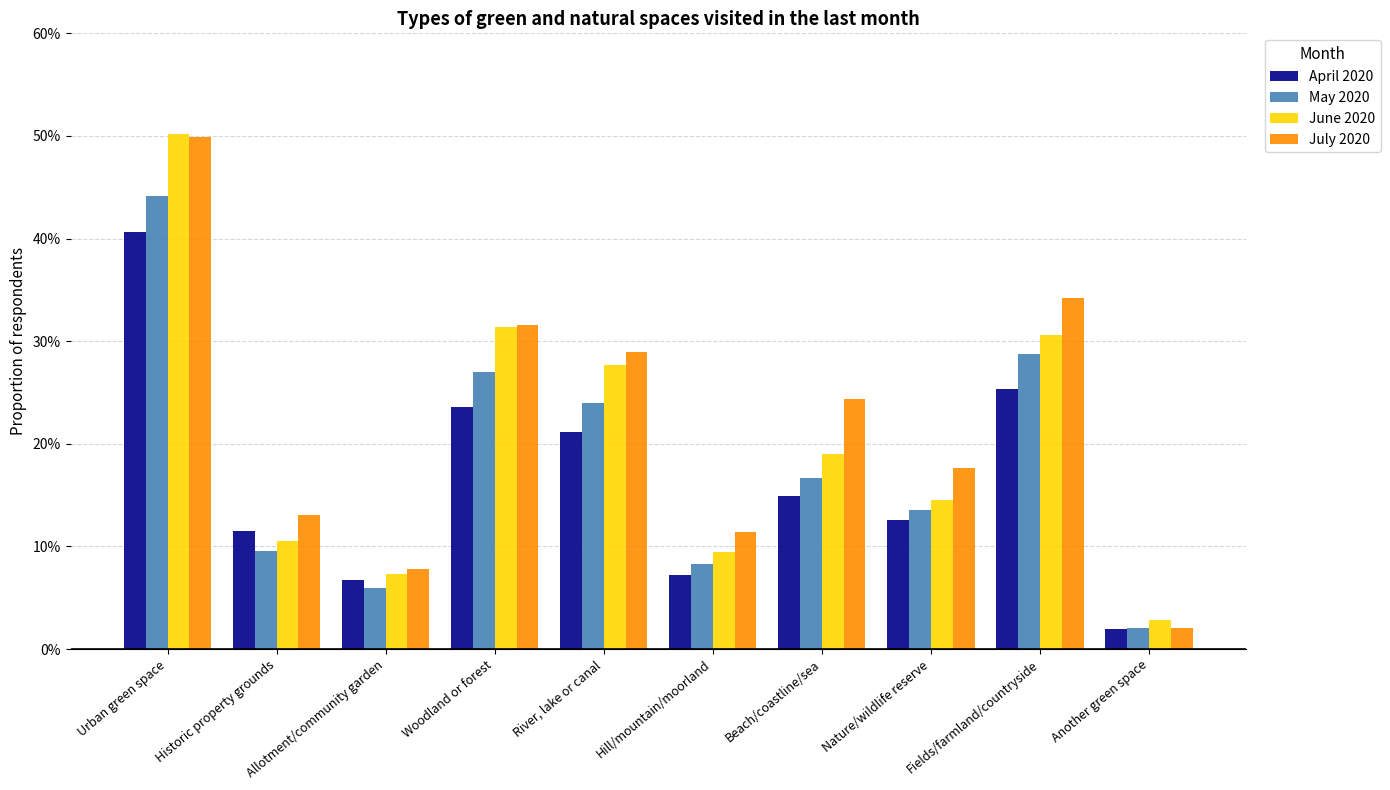

What is the difference between the July 2020 values at Another green space and River, lake or canal?

0.3